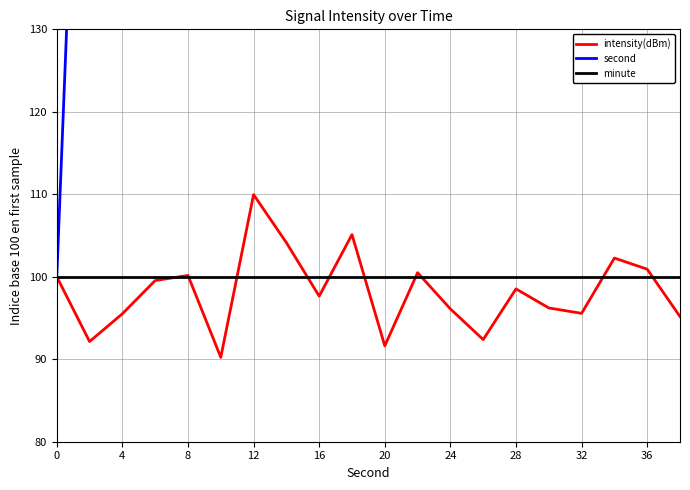

Which series has the largest total across all categories?

second